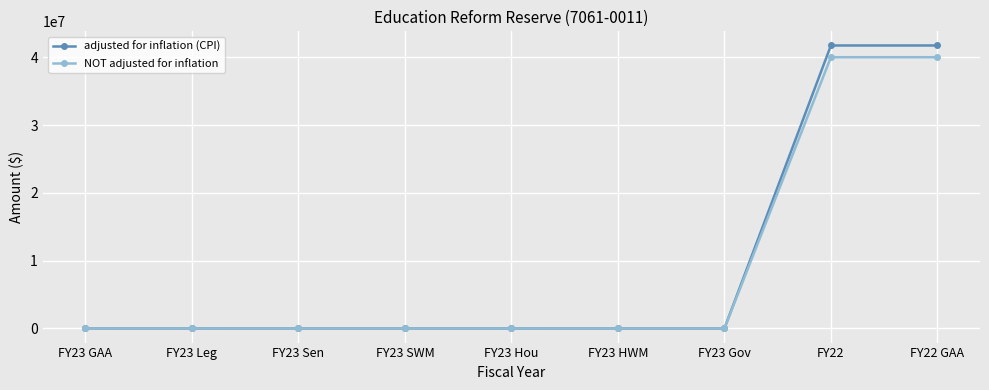

Is the value of NOT adjusted for inflation at FY23 GAA greater than the value of adjusted for inflation (CPI) at FY22?

No